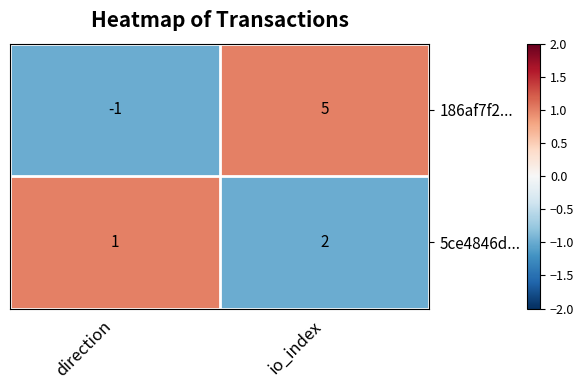

Which series has the widest spread of values?

186af7f2...